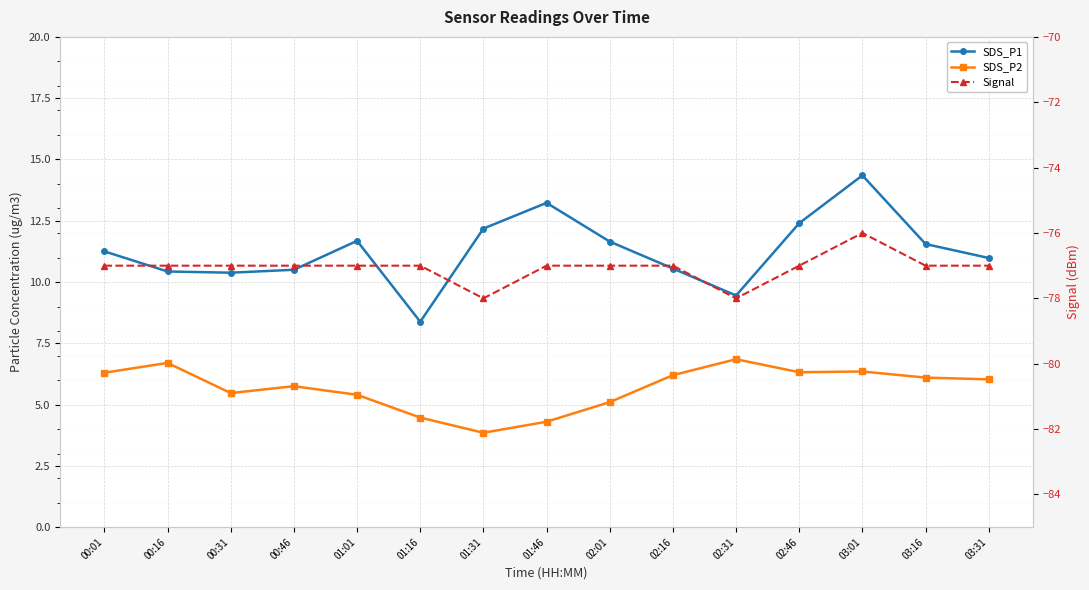

How many values in the Signal series are below -77?

2